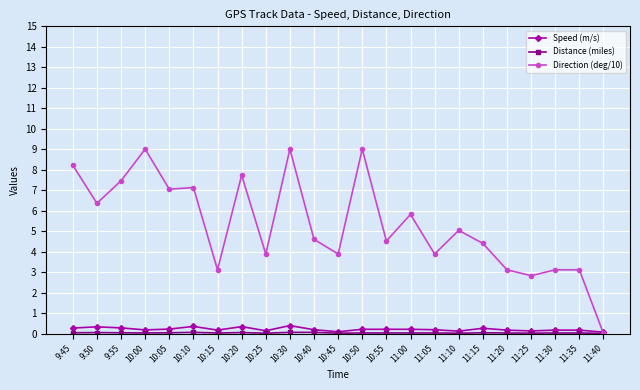

What is the value of the Direction (deg/10) point at the 11th from the left?

4.6